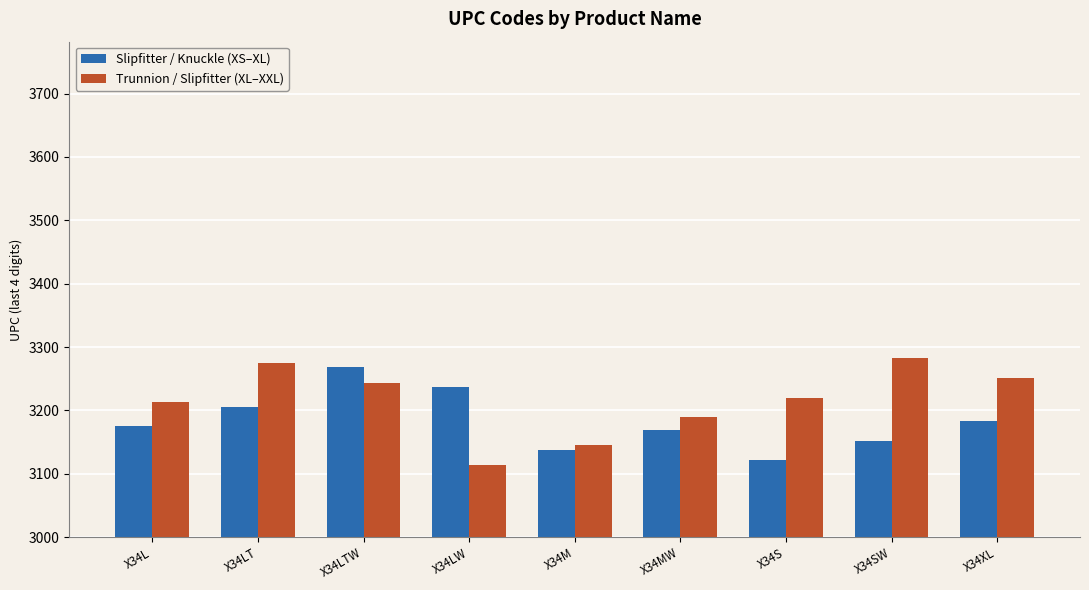

How many data points in Trunnion / Slipfitter (XL–XXL) are less than 3220?

4